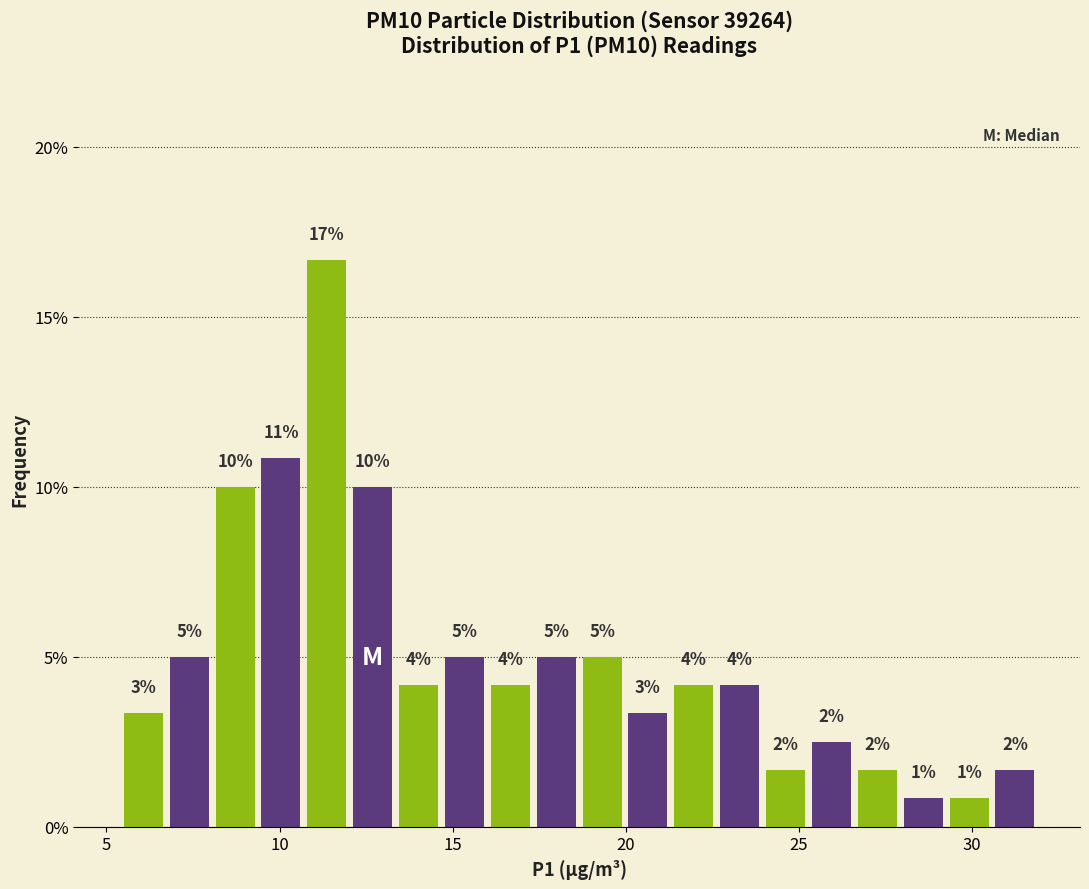

Read against the x-axis, roughly where is the centre of the tallest bar?

11.5